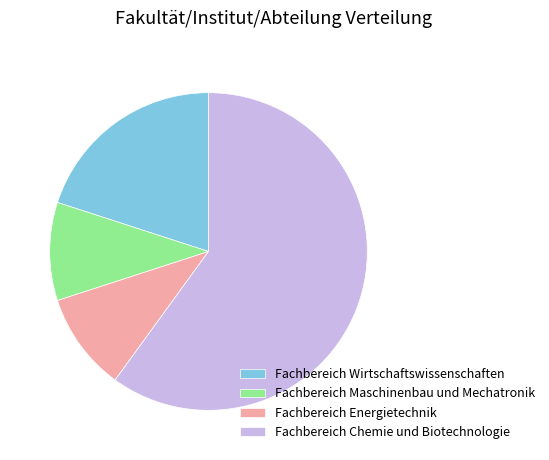

Between Fachbereich Chemie und Biotechnologie and Fachbereich Maschinenbau und Mechatronik, which is larger?

Fachbereich Chemie und Biotechnologie